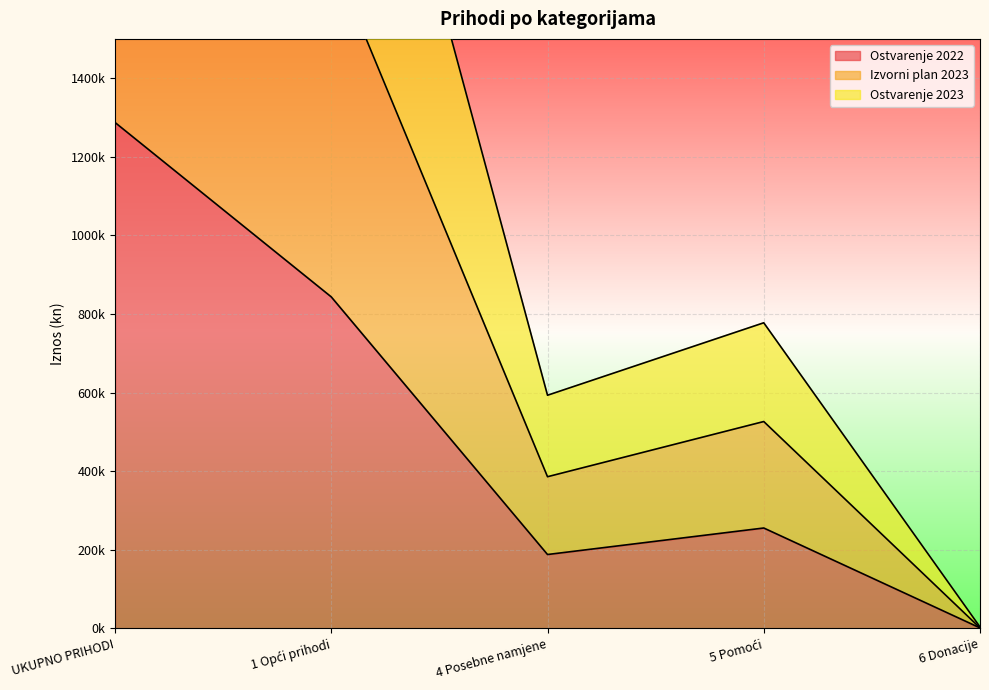

Reading left to right, list all the values displayed in this chart.

Ostvarenje 2022: UKUPNO PRIHODI=1287255.5	1 Opći prihodi=843350.4	4 Posebne namjene=187736.0	5 Pomoći=255193.6	6 Donacije=975.5
Izvorni plan 2023: UKUPNO PRIHODI=2627116.5	1 Opći prihodi=1714269.4	4 Posebne namjene=385707.0	5 Pomoći=526164.6	6 Donacije=975.5
Ostvarenje 2023: UKUPNO PRIHODI=4007601.5	1 Opći prihodi=2633699.5	4 Posebne namjene=593076.0	5 Pomoći=777480.5	6 Donacije=3345.5